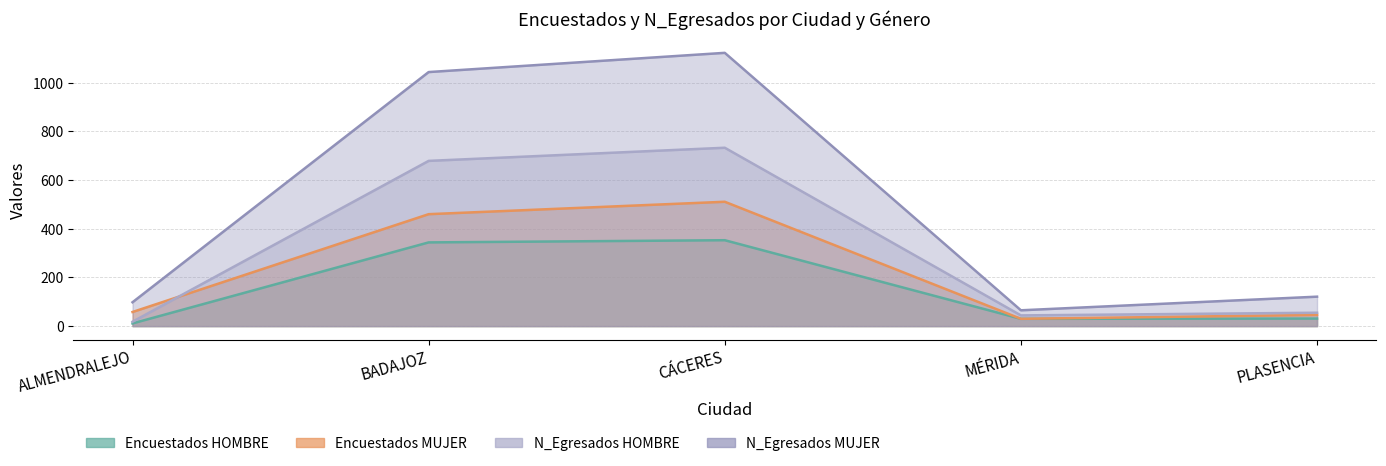

What are all the series names shown in the legend?

HOMBRE, MUJER, N_Egresados_HOMBRE, N_Egresados_MUJER